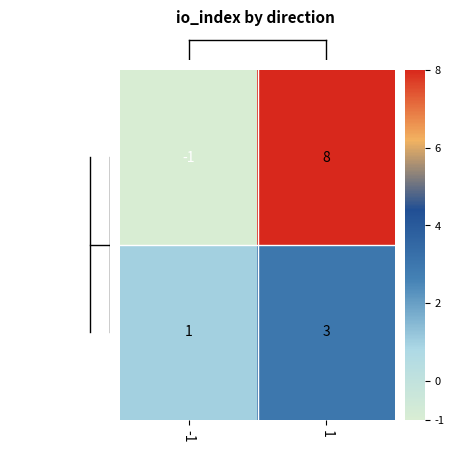

What is the difference between the highest and lowest values at 1?

5